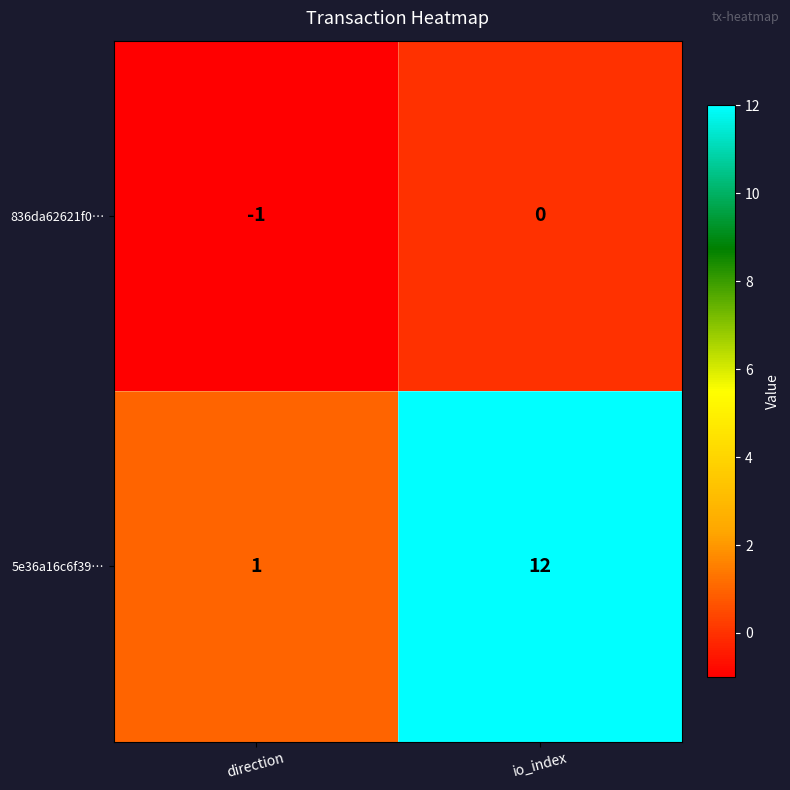

What is the sum of the 5e36a16c6f39… values at direction and io_index?

13